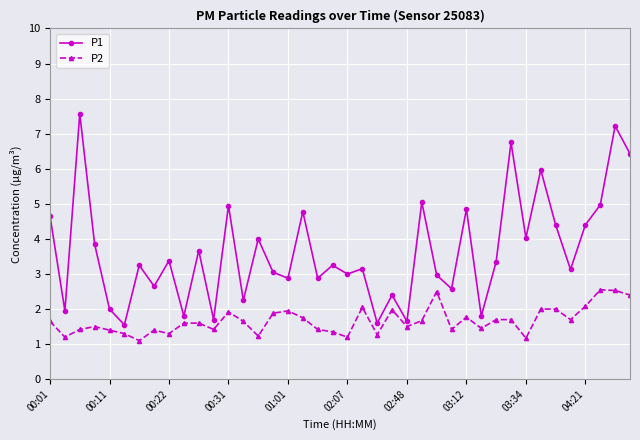

What is the maximum value shown in the chart?

7.6